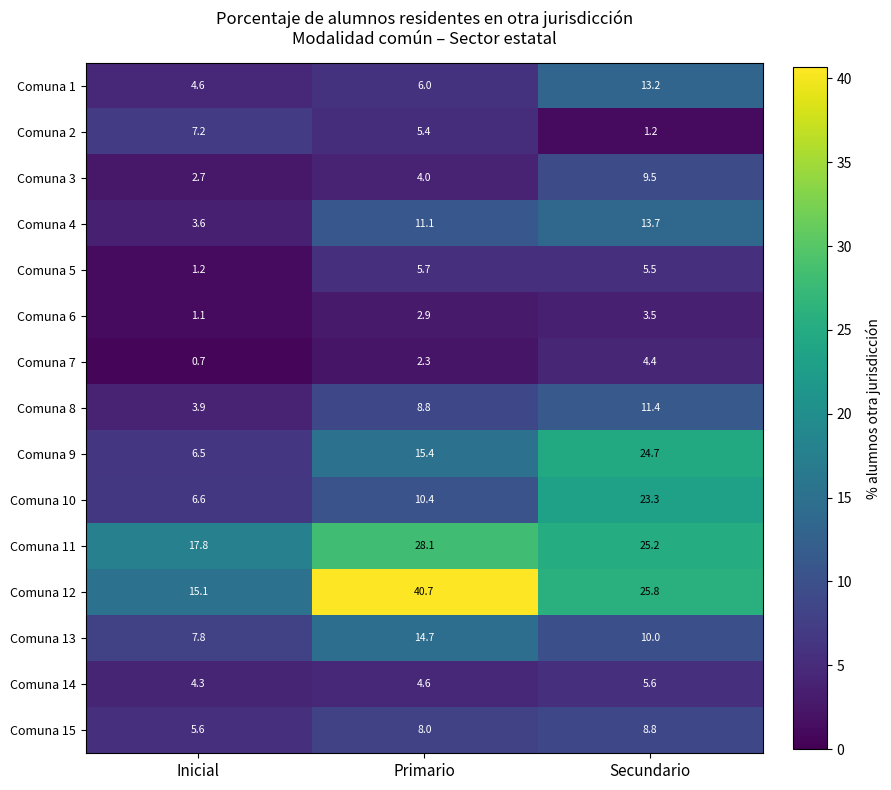

The value of Comuna 5 at Secundario is 2.7. True or false?

False